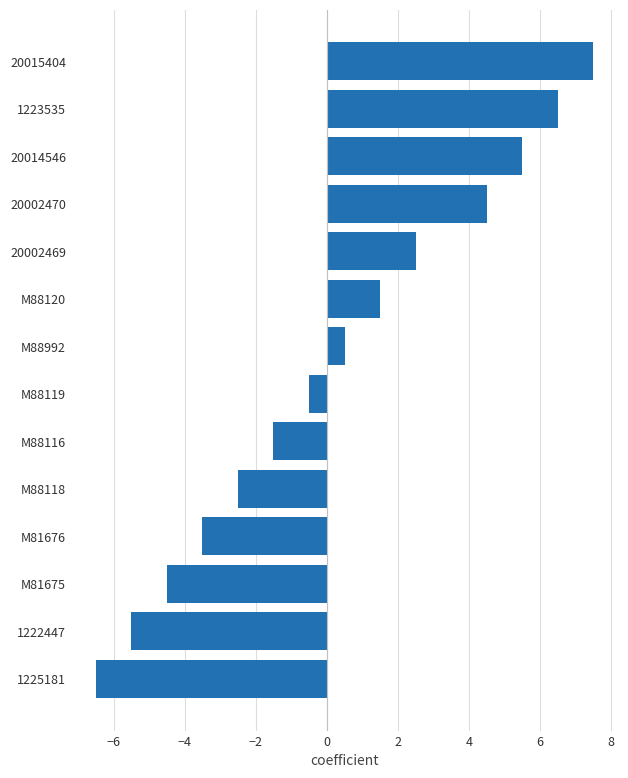

What is the difference between the maximum and minimum values?

14.0